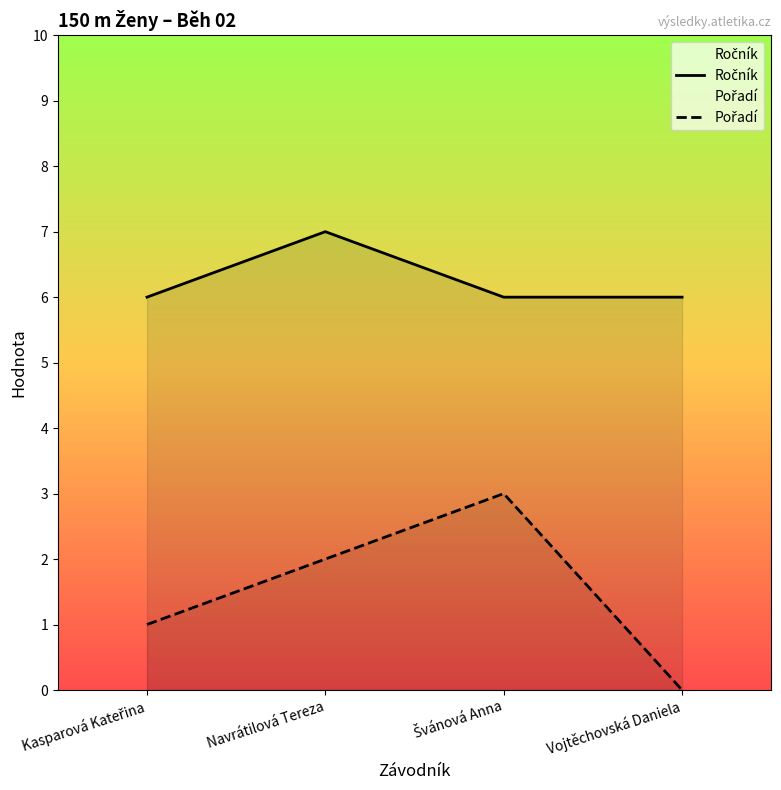

True or false: Pořadí and Ročník intersect in this chart.

False